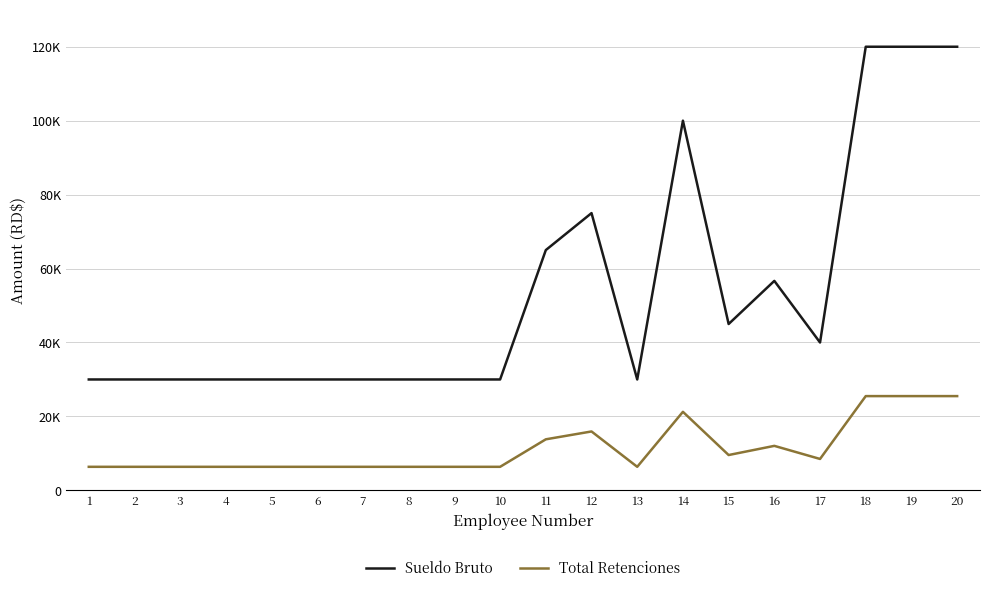

True or false: Sueldo Bruto has a value of 171734.9 at 20.

False